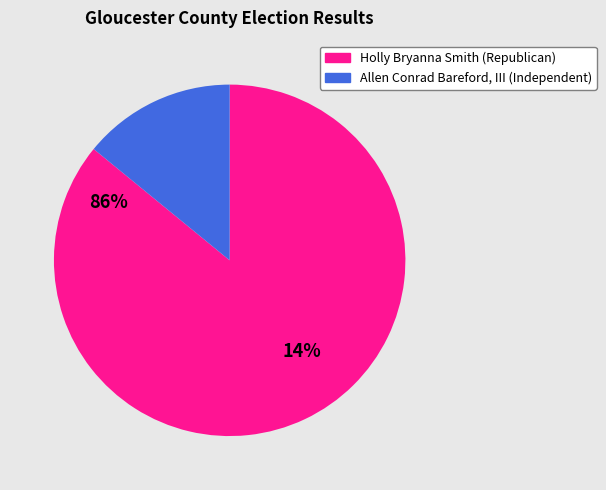

Does any single category account for the majority?

Yes